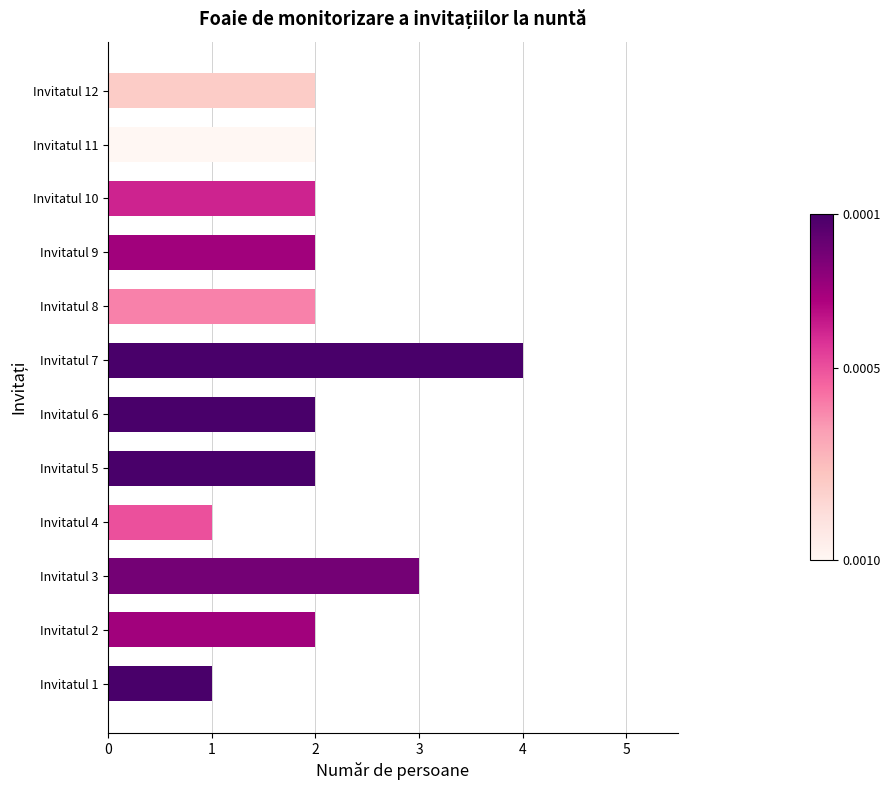

Reading bottom to top, what are all the values shown in this chart?

Invitatul 1=1	Invitatul 2=2	Invitatul 3=3	Invitatul 4=1	Invitatul 5=2	Invitatul 6=2	Invitatul 7=4	Invitatul 8=2	Invitatul 9=2	Invitatul 10=2	Invitatul 11=2	Invitatul 12=2